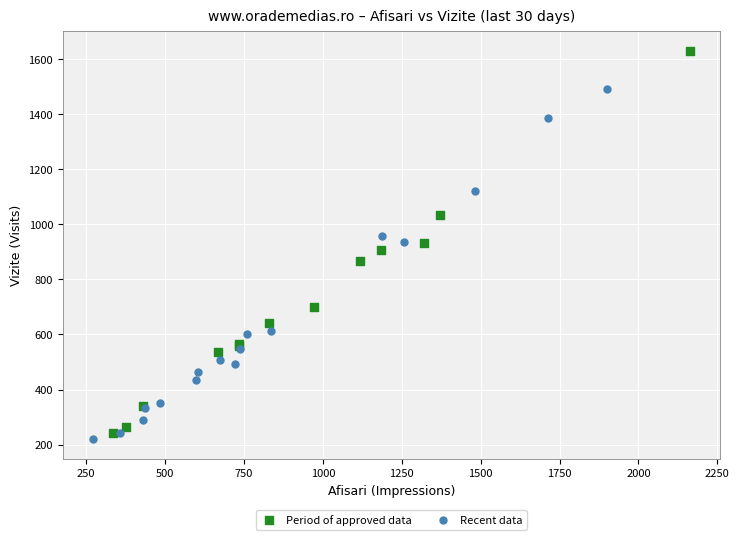

Which series has the widest spread of Y values?

Period of approved data